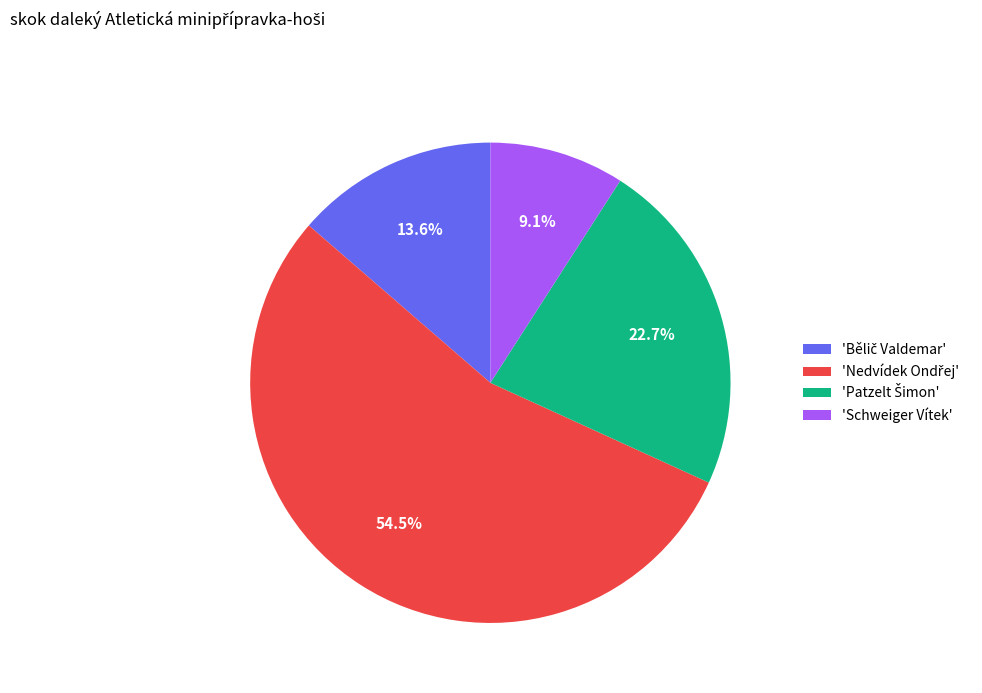

Which slice is the smallest?

'Schweiger Vítek'